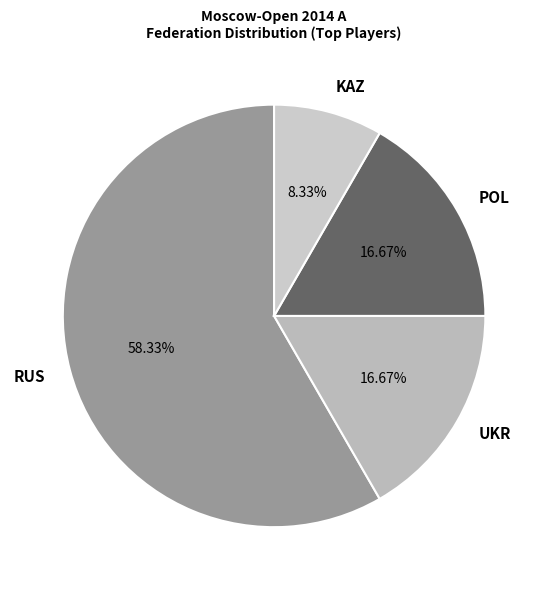

Is there any slice that represents more than half of the pie?

Yes